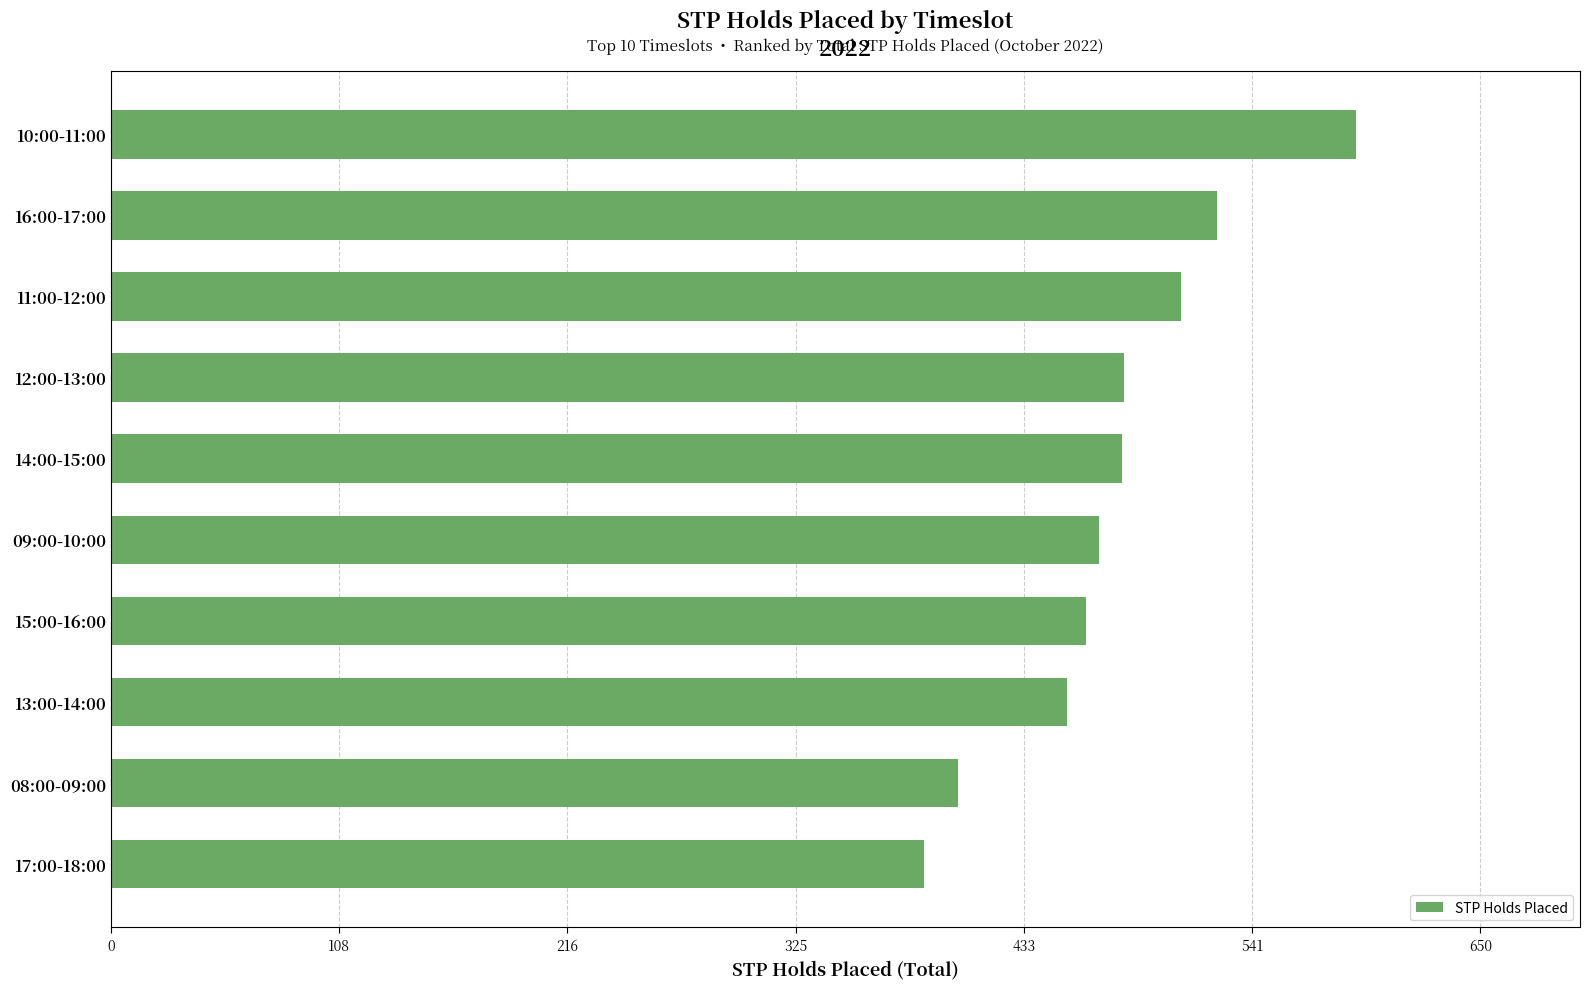

What is the average value?

476